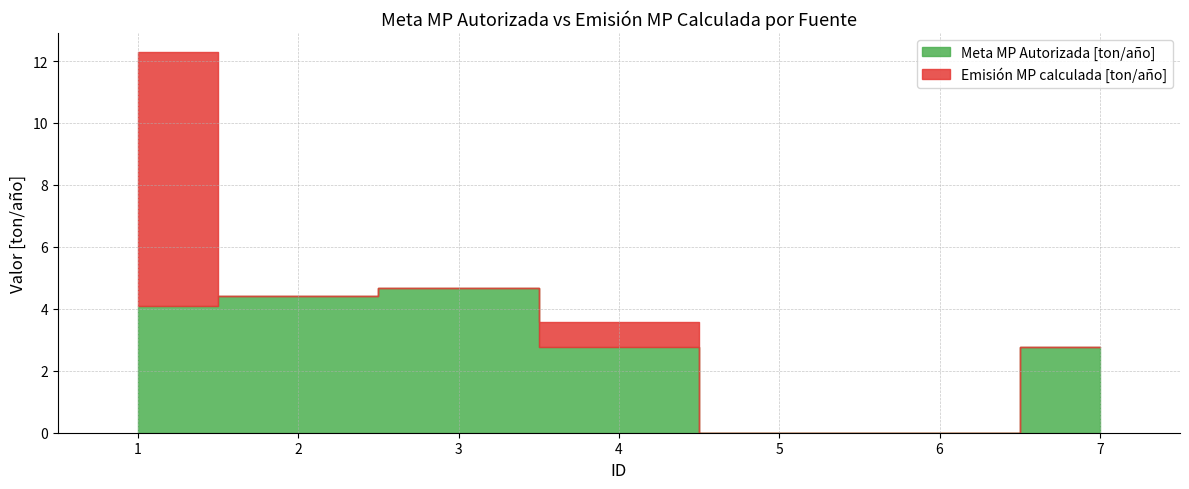

How many times do Emisión MP calculada [ton/año] and Meta MP Autorizada [ton/año] cross each other?

3